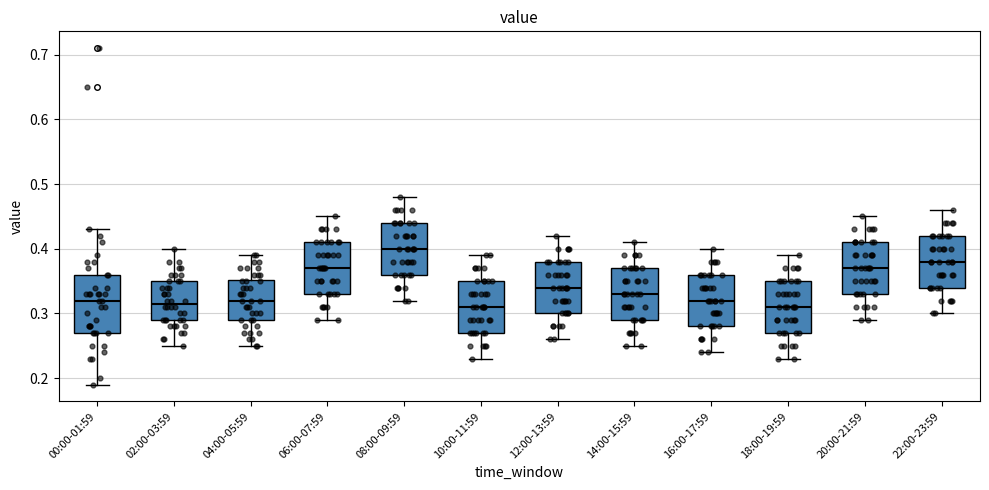

Reading left to right, read every box against the y-axis: the position of its median line, the range the box covers, and the ends of its whiskers. The values are not printed on the chart, so give them approximately, as read against the axis.

00:00-01:59: median 0.32, box 0.27 to 0.36, whiskers 0.19 to 0.43
02:00-03:59: median 0.32, box 0.29 to 0.35, whiskers 0.25 to 0.40
04:00-05:59: median 0.32, box 0.29 to 0.35, whiskers 0.25 to 0.39
06:00-07:59: median 0.37, box 0.33 to 0.41, whiskers 0.29 to 0.45
08:00-09:59: median 0.40, box 0.36 to 0.44, whiskers 0.32 to 0.48
10:00-11:59: median 0.31, box 0.27 to 0.35, whiskers 0.23 to 0.39
12:00-13:59: median 0.34, box 0.30 to 0.38, whiskers 0.26 to 0.42
14:00-15:59: median 0.33, box 0.29 to 0.37, whiskers 0.25 to 0.41
16:00-17:59: median 0.32, box 0.28 to 0.36, whiskers 0.24 to 0.40
18:00-19:59: median 0.31, box 0.27 to 0.35, whiskers 0.23 to 0.39
20:00-21:59: median 0.37, box 0.33 to 0.41, whiskers 0.29 to 0.45
22:00-23:59: median 0.38, box 0.34 to 0.42, whiskers 0.30 to 0.46